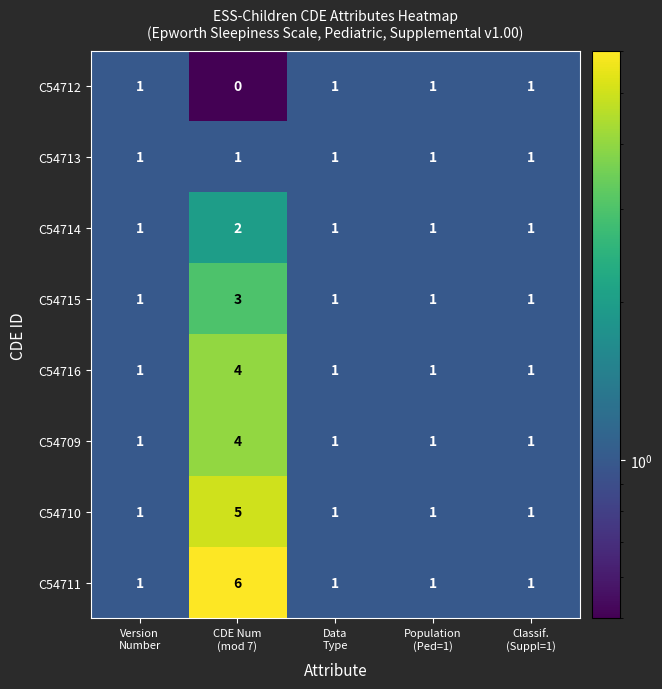

Count the C54709 values in the range 1 to 2.

4